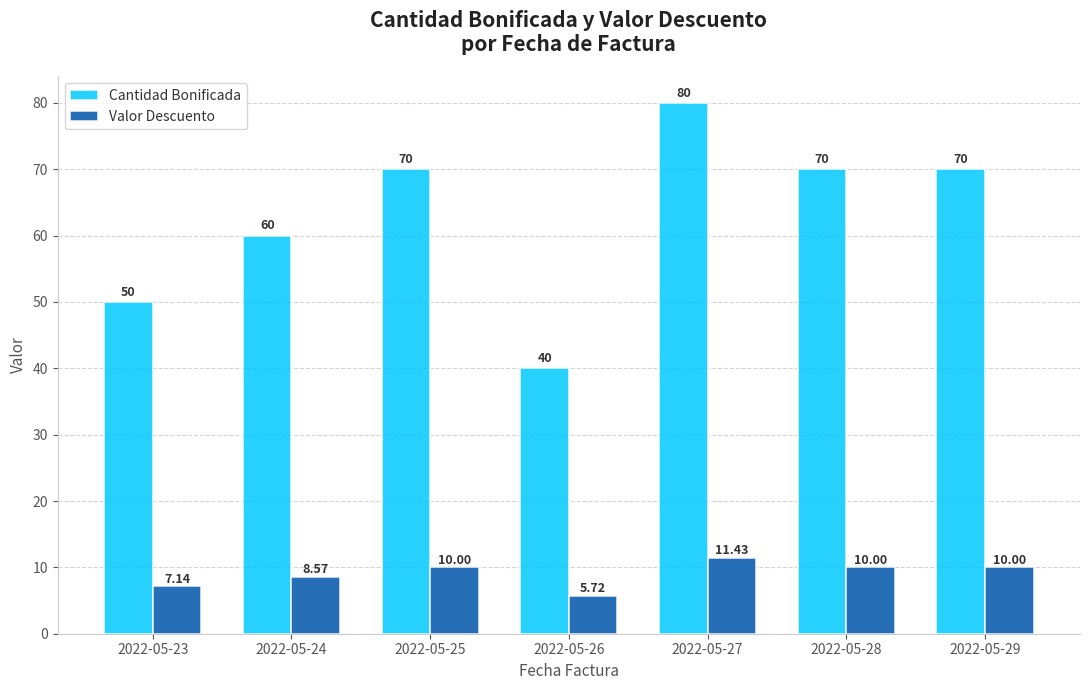

What is the lowest value of the Cantidad Bonificada series?

40.0